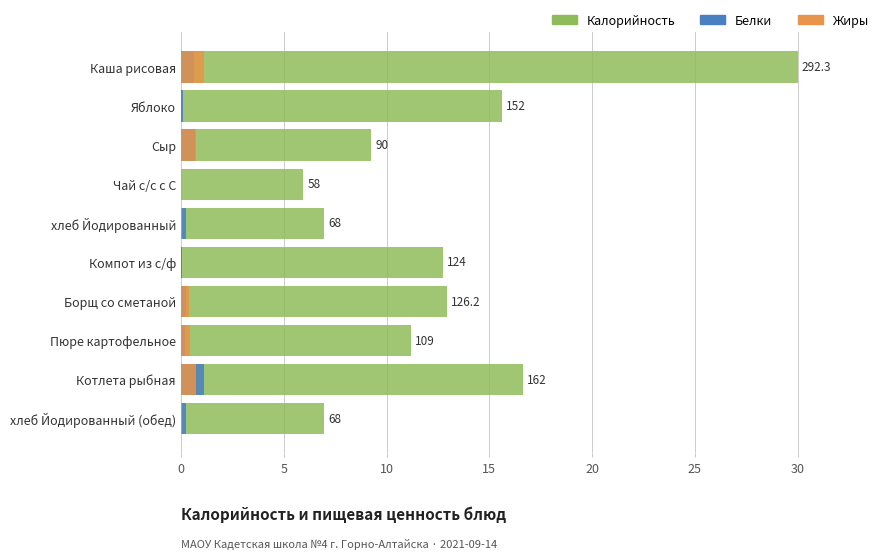

Reading left to right, what are all the values shown in this chart?

Калорийность: 30.0	15.6	9.2	6.0	7.0	12.7	13.0	11.2	16.6	7.0
Белки: 0.6	0.1	0.7	0.0	0.2	0.1	0.2	0.2	1.1	0.2
Жиры: 1.1	0.0	0.7	0.0	0.0	0.0	0.4	0.4	0.7	0.0